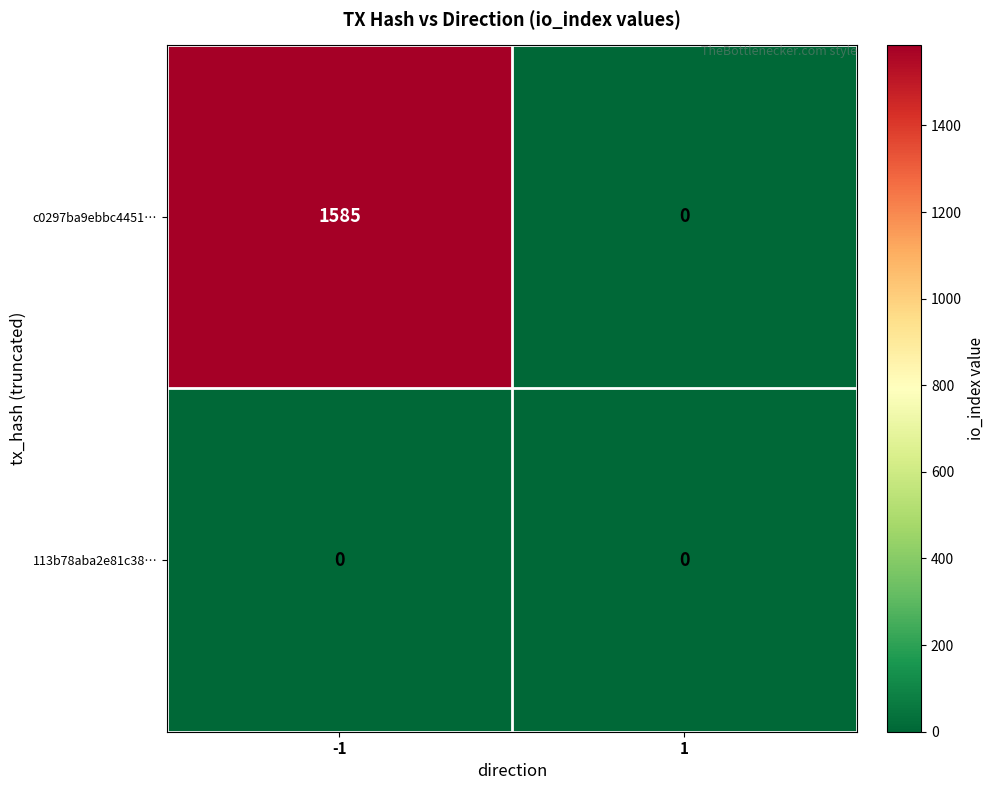

Reading left to right, transcribe all the data shown in this chart.

c0297ba9ebbc4451…: -1=1585	1=0
113b78aba2e81c38…: -1=0	1=0